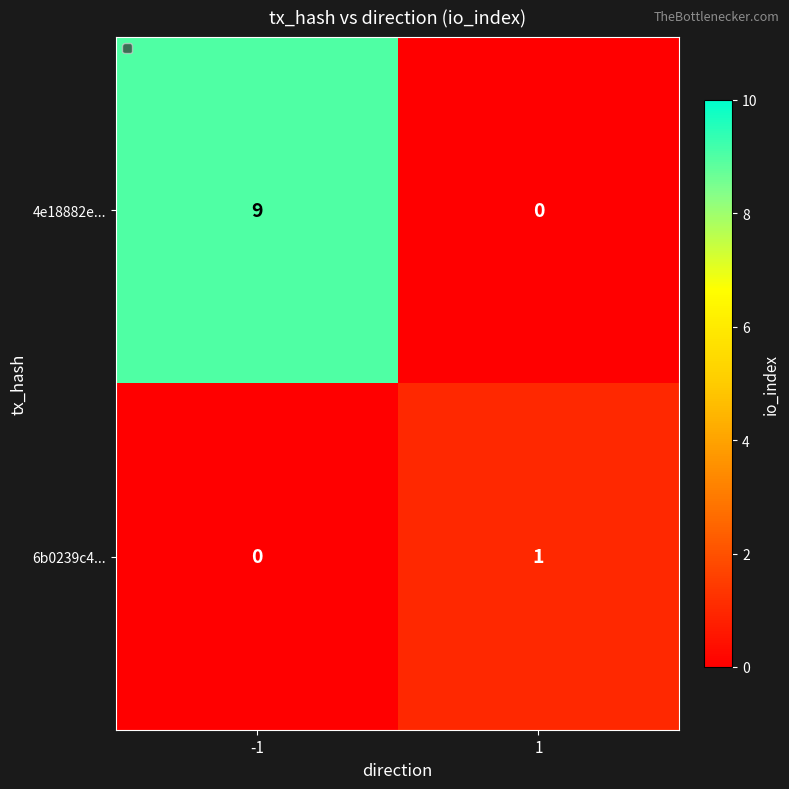

Which series changed the most between -1 and 1?

4e18882e...